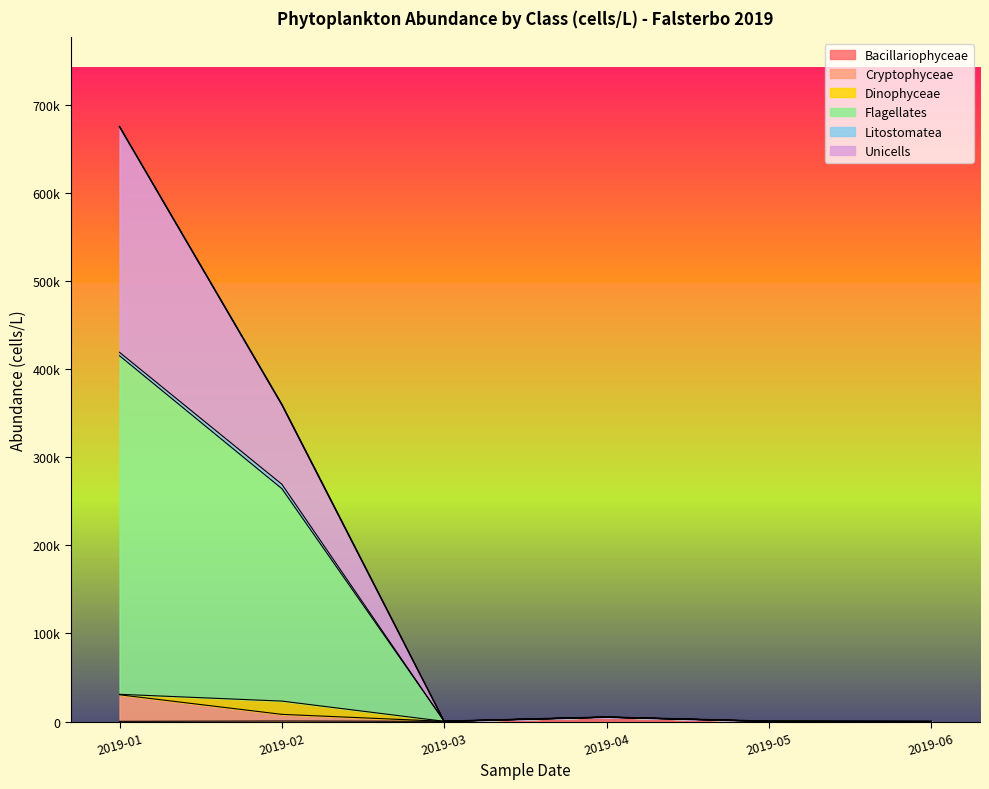

Rank the series at 2019-05 from lowest to highest value.

Bacillariophyceae, Cryptophyceae, Flagellates, Unicells